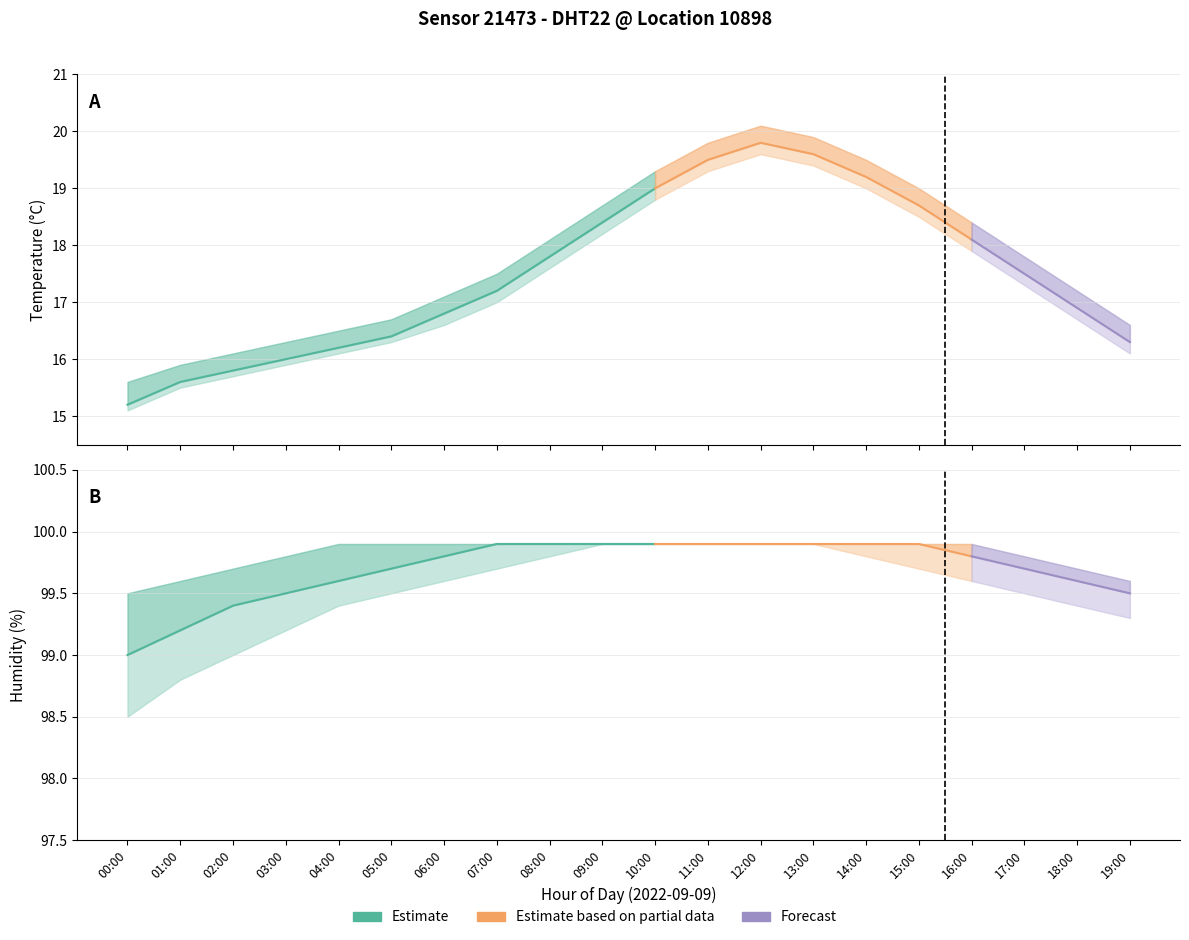

The value of temperature at 10:00 is 10.9. True or false?

False